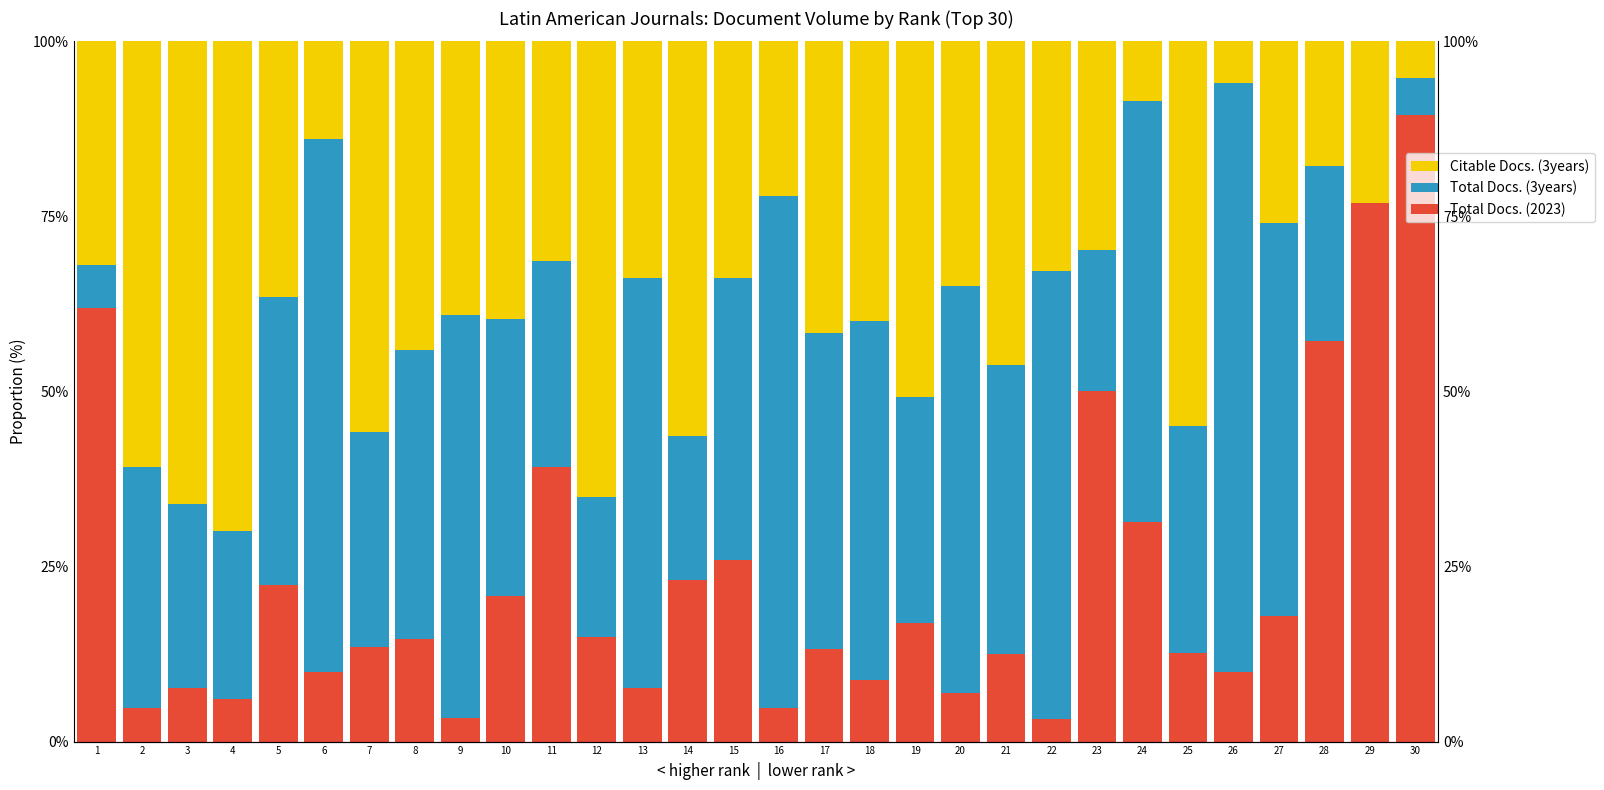

The value of Total Docs. (3years) at 24 is 41.2. True or false?

False